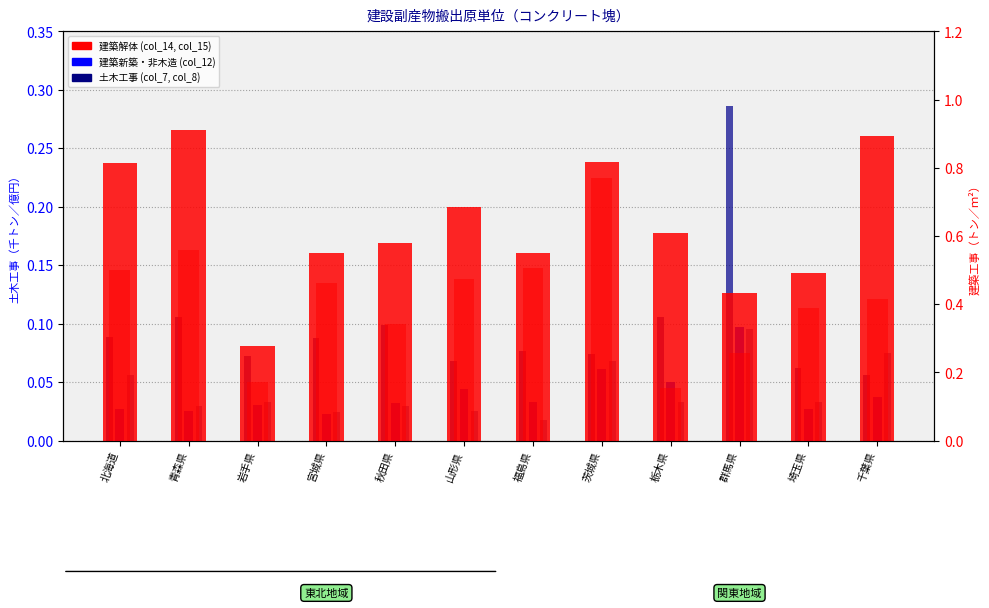

What is the label of the 1st bar from the right?

千葉県